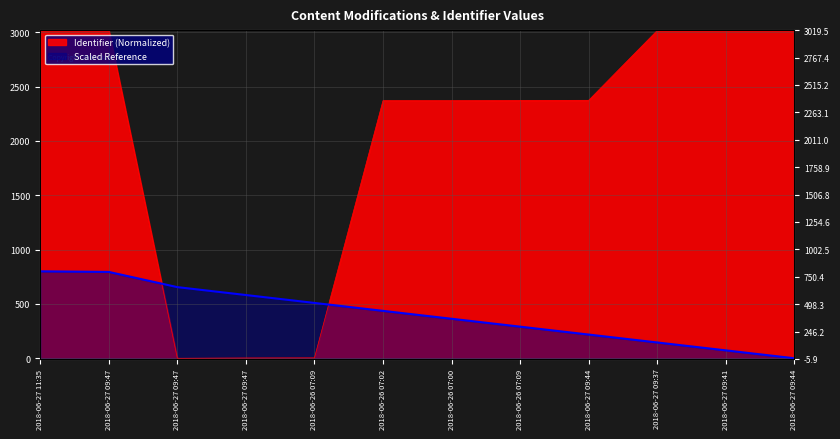

How many categories are shown in the chart?

12